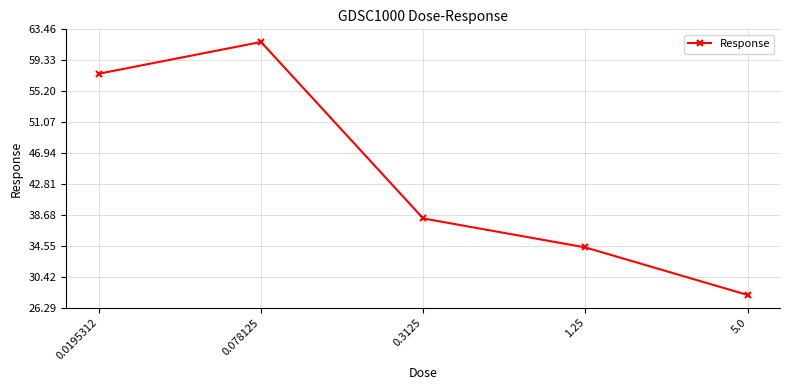

Which category has the highest value across all series?

0.078125